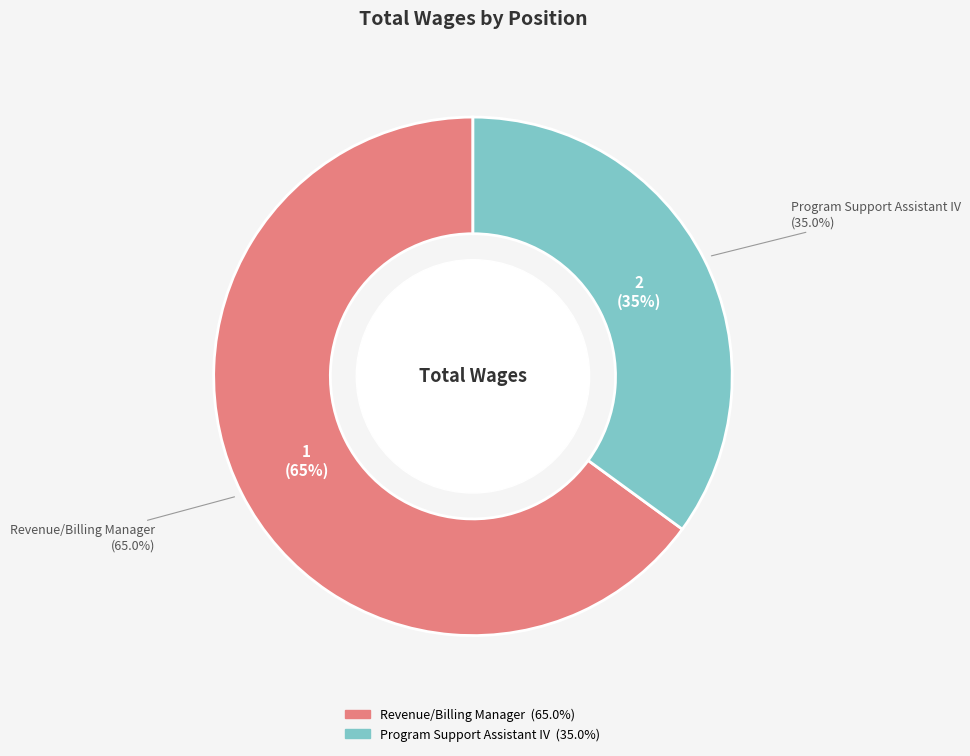

What is the ratio of the value at Revenue/Billing Manager to the value at Program Support Assistant IV?

1.9